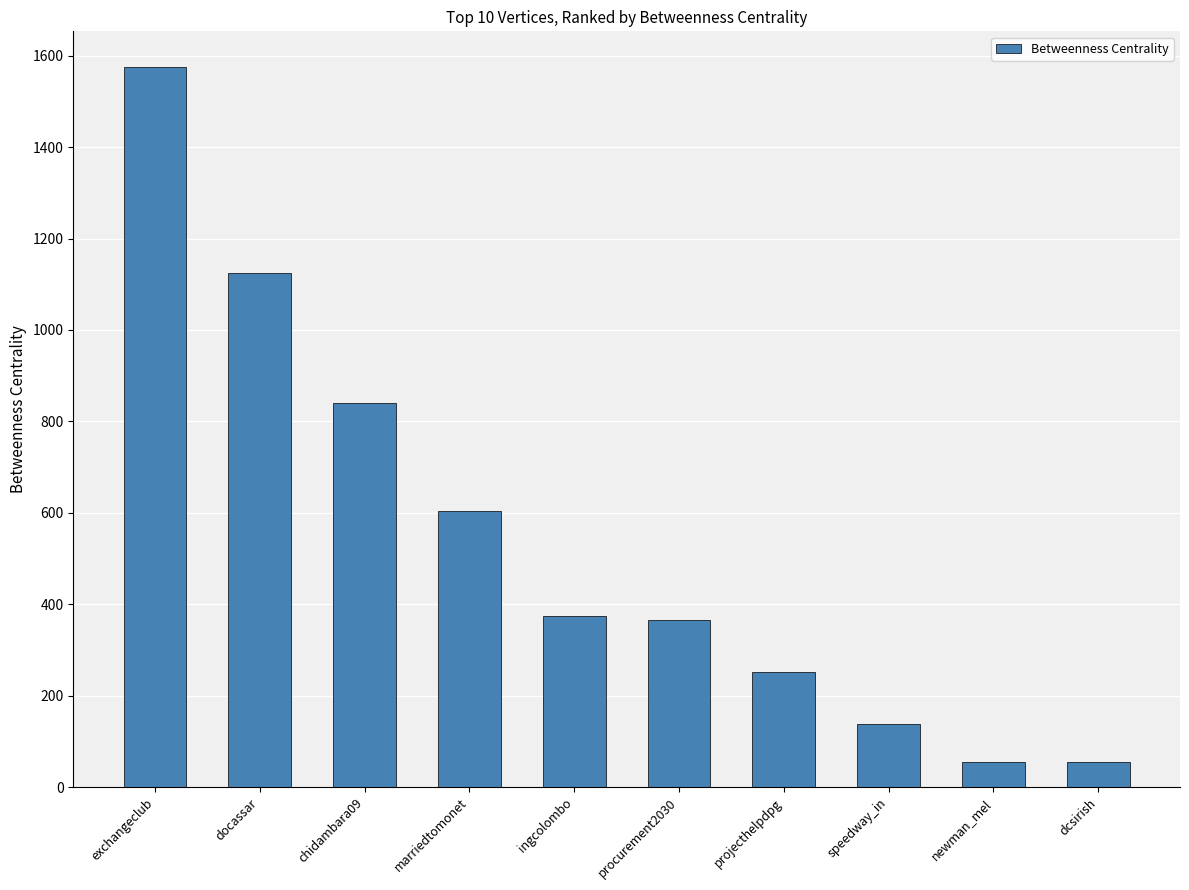

What is the difference between the values at speedway_in and projecthelpdpg?

113.7